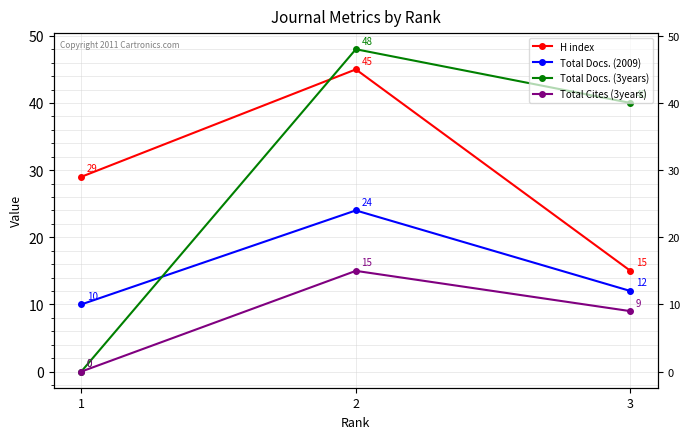

What is the value of the H index point at the 1st from the left?

15